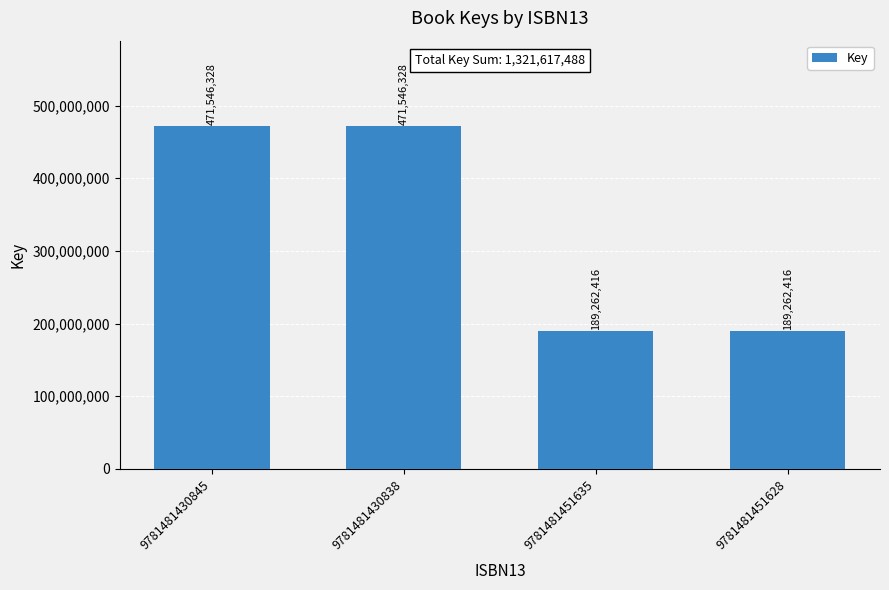

What value does the data have at 9781481451628, to the nearest 10?

189262420